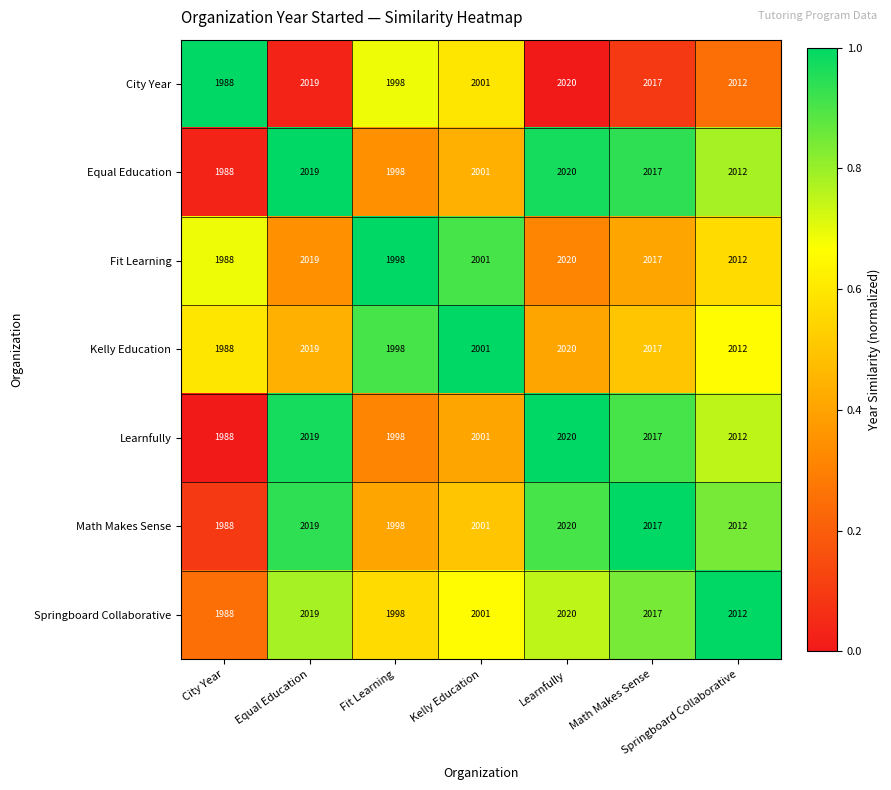

What is the sum of all Math Makes Sense values?

14055